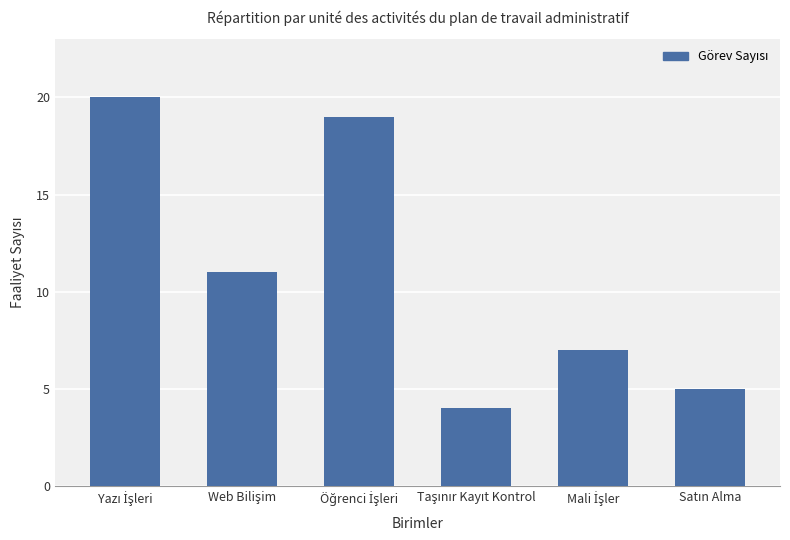

How many data points are less than 11?

3